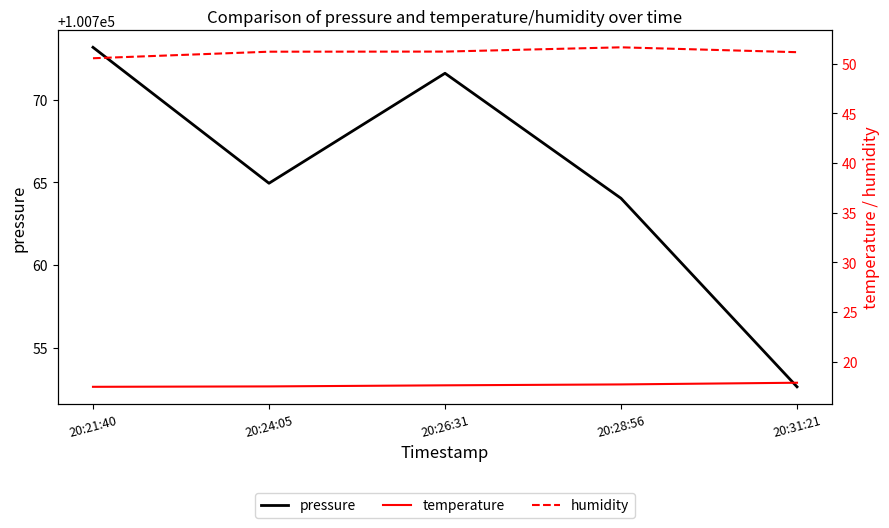

Reading left to right, transcribe all the data shown in this chart.

pressure: 100773.2	100764.9	100771.6	100764.0	100752.6
temperature: 17.5	17.5	17.6	17.7	17.9
humidity: 50.5	51.2	51.2	51.6	51.1